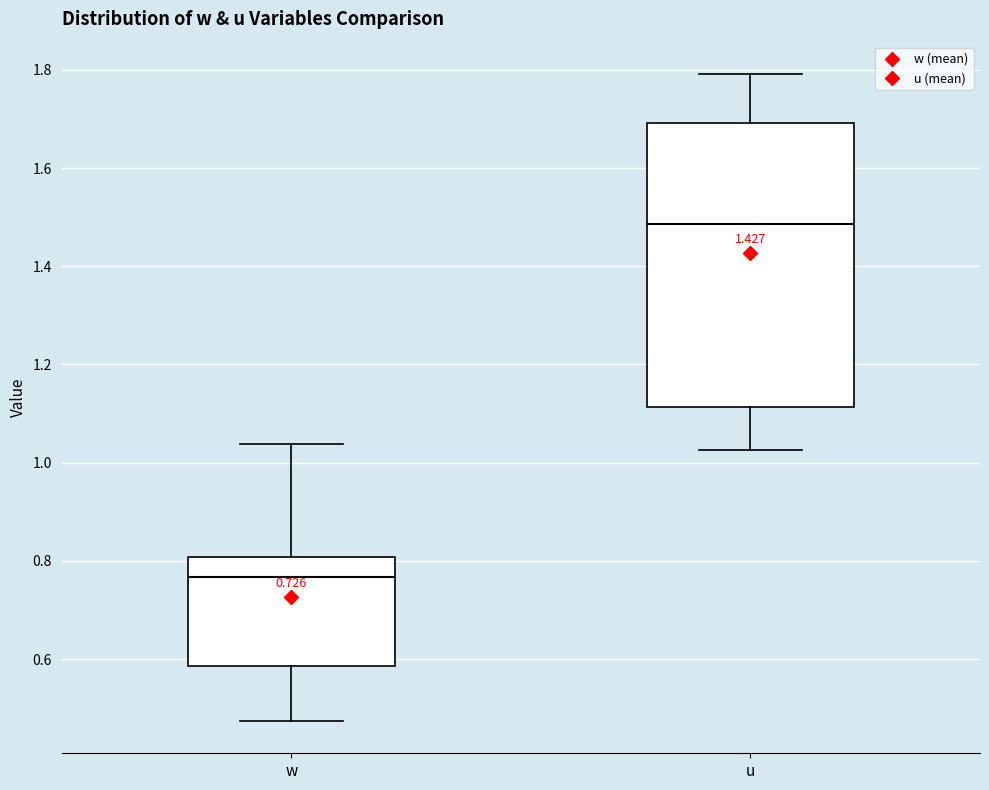

Reading left to right, read every box against the y-axis: the position of its median line, the range the box covers, and the ends of its whiskers. The values are not printed on the chart, so give them approximately, as read against the axis.

w: median 0.76, box 0.58 to 0.80, whiskers 0.48 to 1.04
u: median 1.48, box 1.12 to 1.70, whiskers 1.02 to 1.80